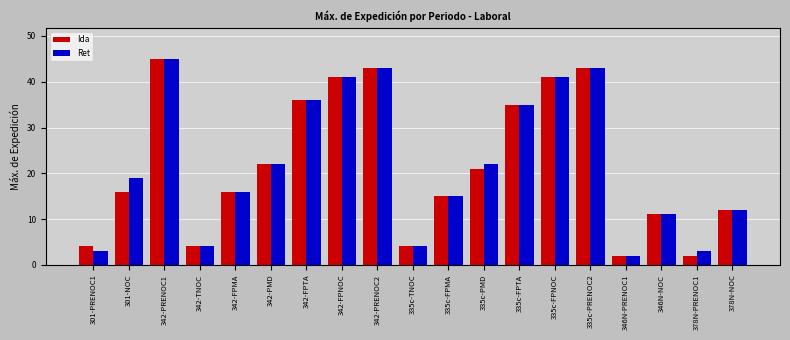

Which series changed the most between 335c-PMD and 378N-NOC?

Ret